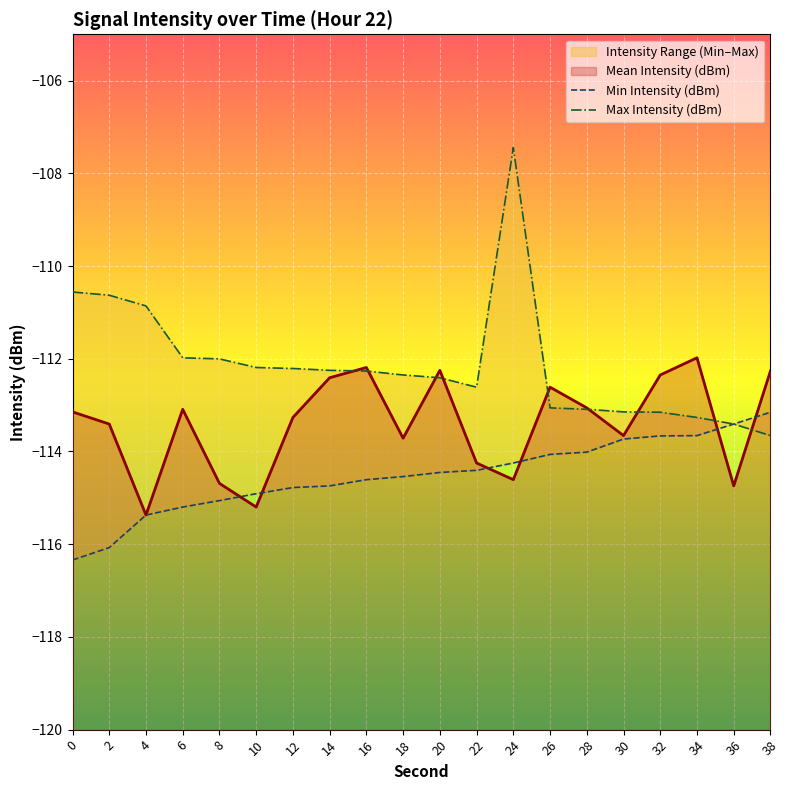

What is the difference between the maximum and minimum values in the Min Intensity (dBm) series?

3.2